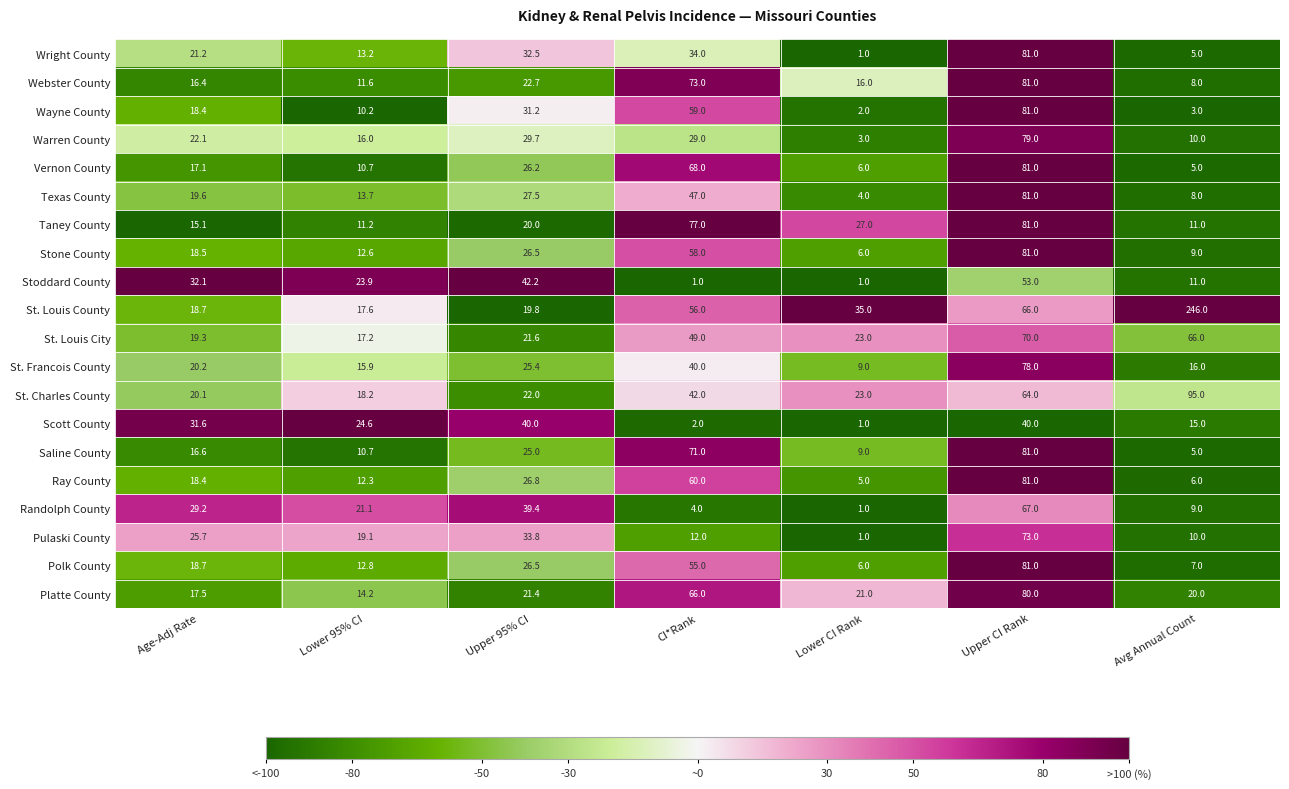

How many categories are shown in the chart?

7